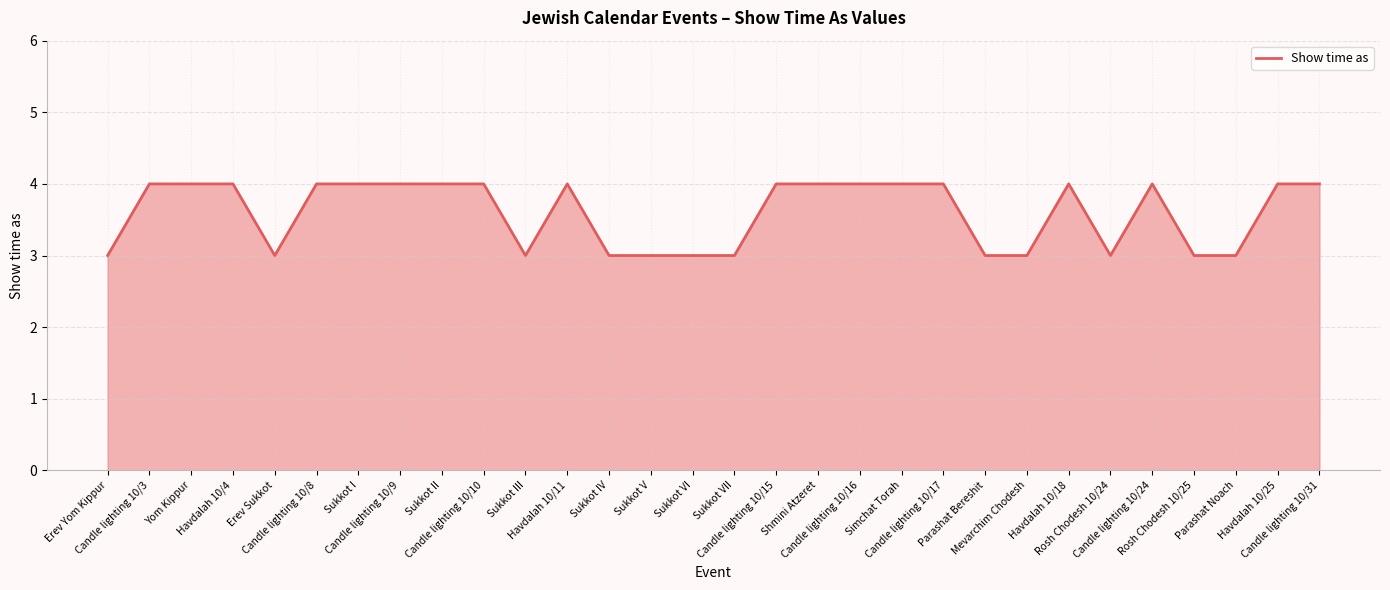

Reading left to right, extract all data points from this chart.

Erev Yom Kippur=3	Candle lighting 10/3=4	Yom Kippur=4	Havdalah 10/4=4	Erev Sukkot=3	Candle lighting 10/8=4	Sukkot I=4	Candle lighting 10/9=4	Sukkot II=4	Candle lighting 10/10=4	Sukkot III=3	Havdalah 10/11=4	Sukkot IV=3	Sukkot V=3	Sukkot VI=3	Sukkot VII=3	Candle lighting 10/15=4	Shmini Atzeret=4	Candle lighting 10/16=4	Simchat Torah=4	Candle lighting 10/17=4	Parashat Bereshit=3	Mevarchim Chodesh=3	Havdalah 10/18=4	Rosh Chodesh 10/24=3	Candle lighting 10/24=4	Rosh Chodesh 10/25=3	Parashat Noach=3	Havdalah 10/25=4	Candle lighting 10/31=4